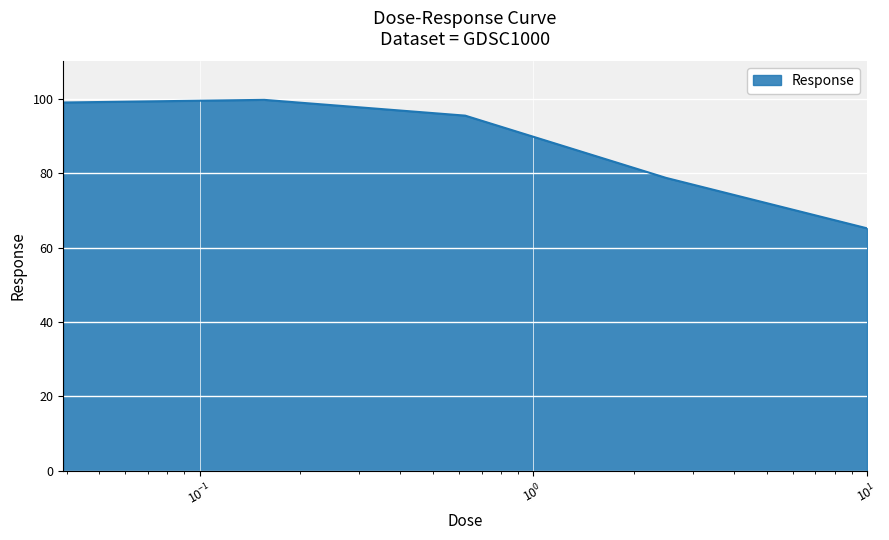

Does the chart display data point markers on the line(s)?

No